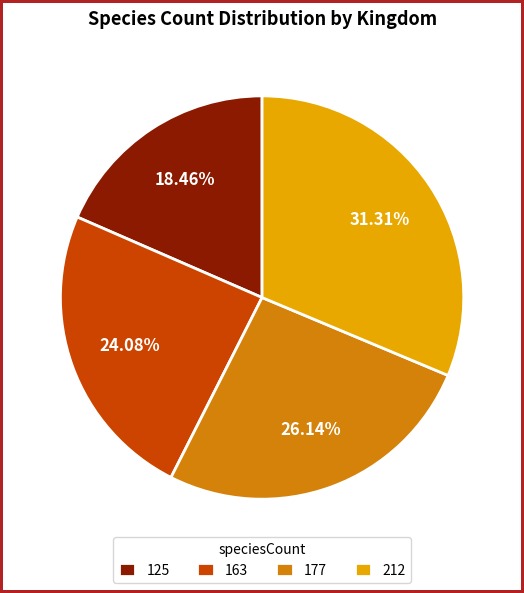

To the nearest percent, what percentage of the pie is 163?

24%